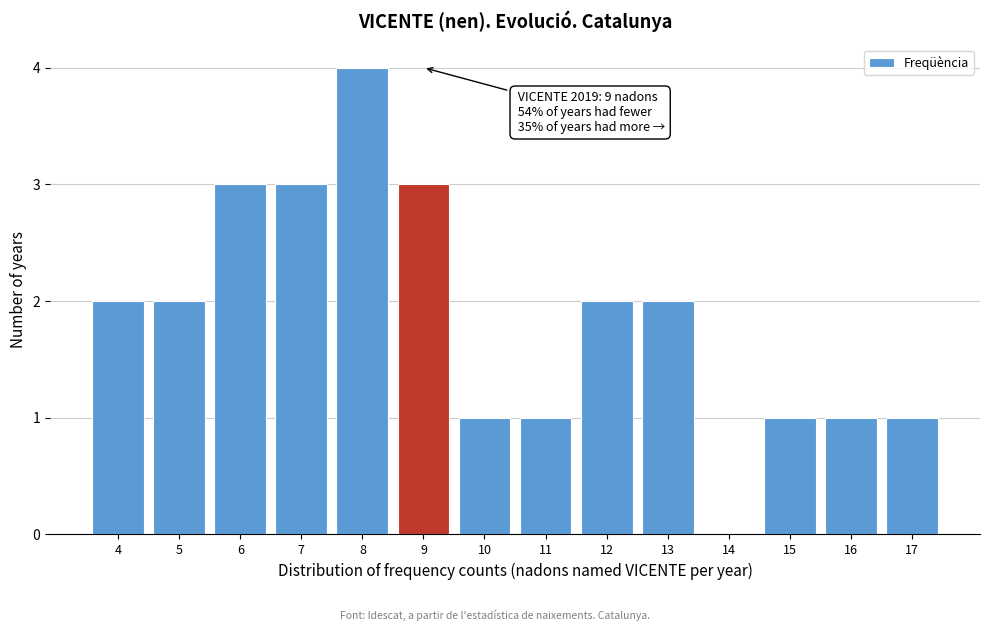

Over which range of the x-axis is the bar tallest?

7.5 to 8.5